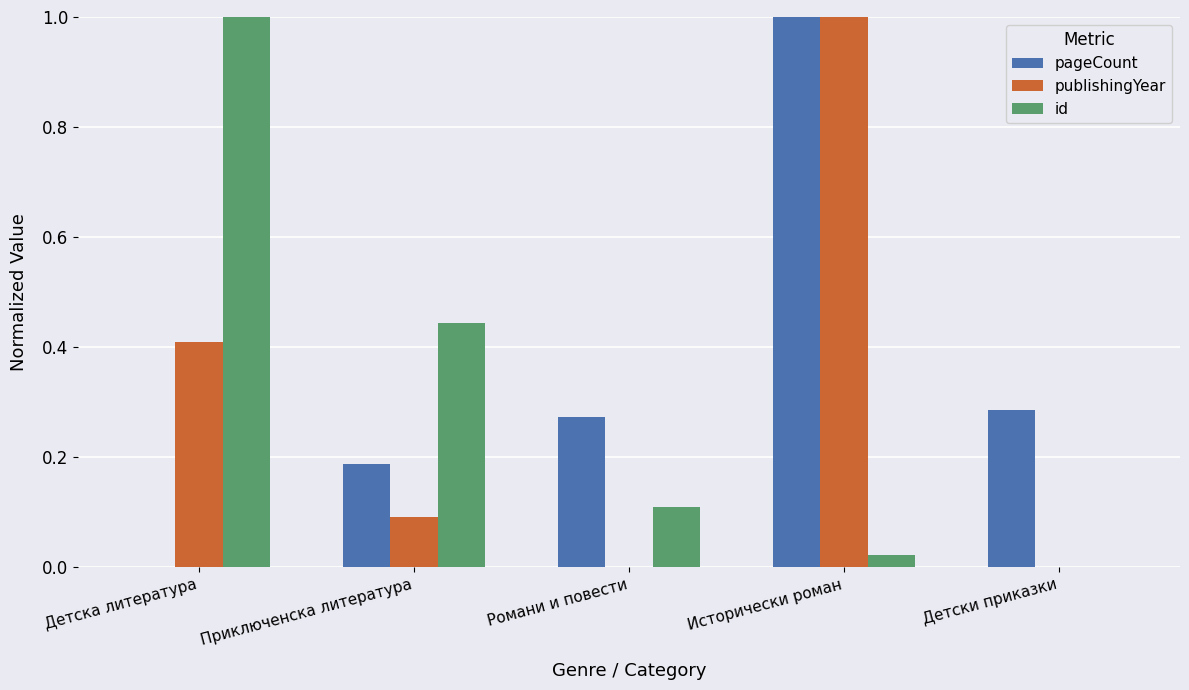

How many data points in id are above 0?

4